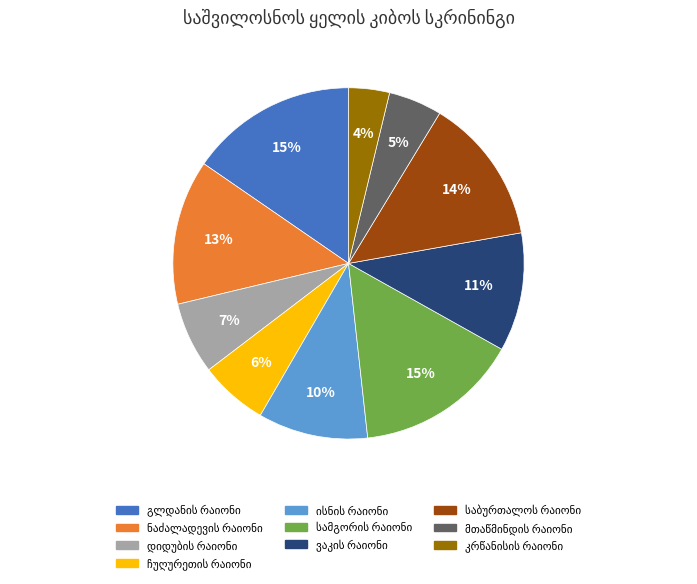

To the nearest percent, what is the difference between the largest and smallest slice percentages?

12%